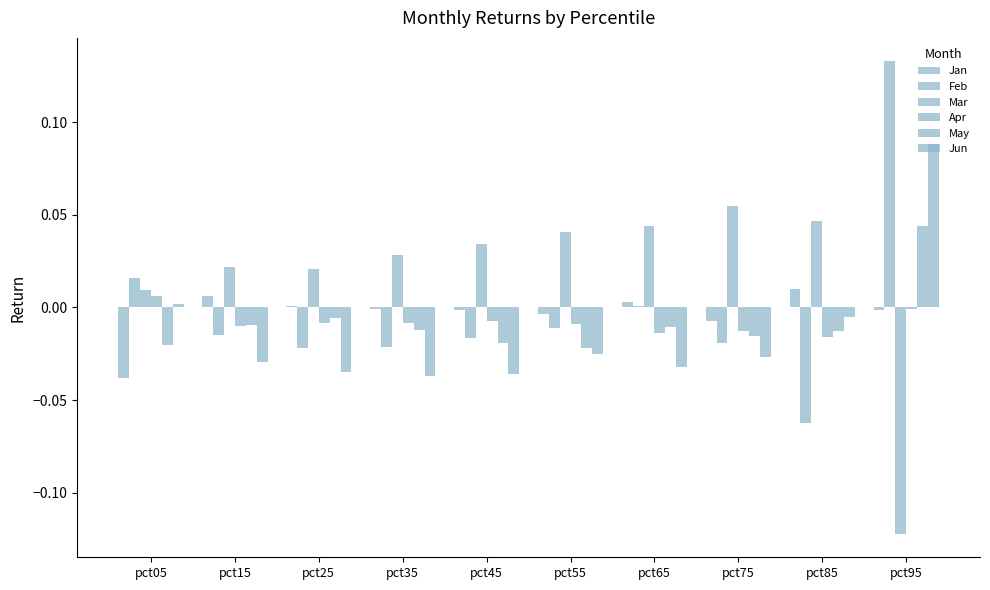

How many groups of bars are there?

10